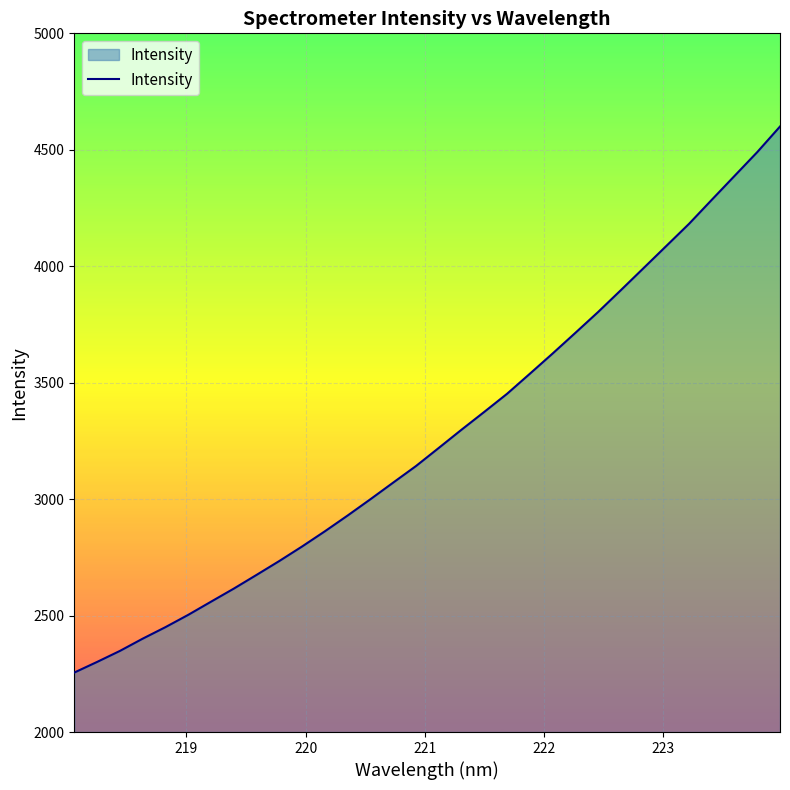

What is the minimum value shown in the chart?

2255.4